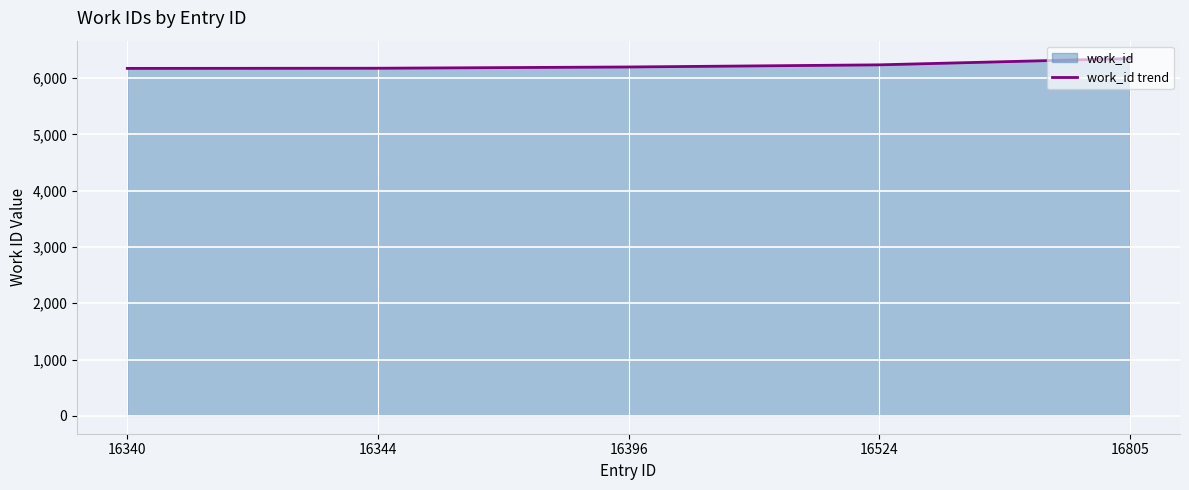

How many lines are shown in the chart?

1